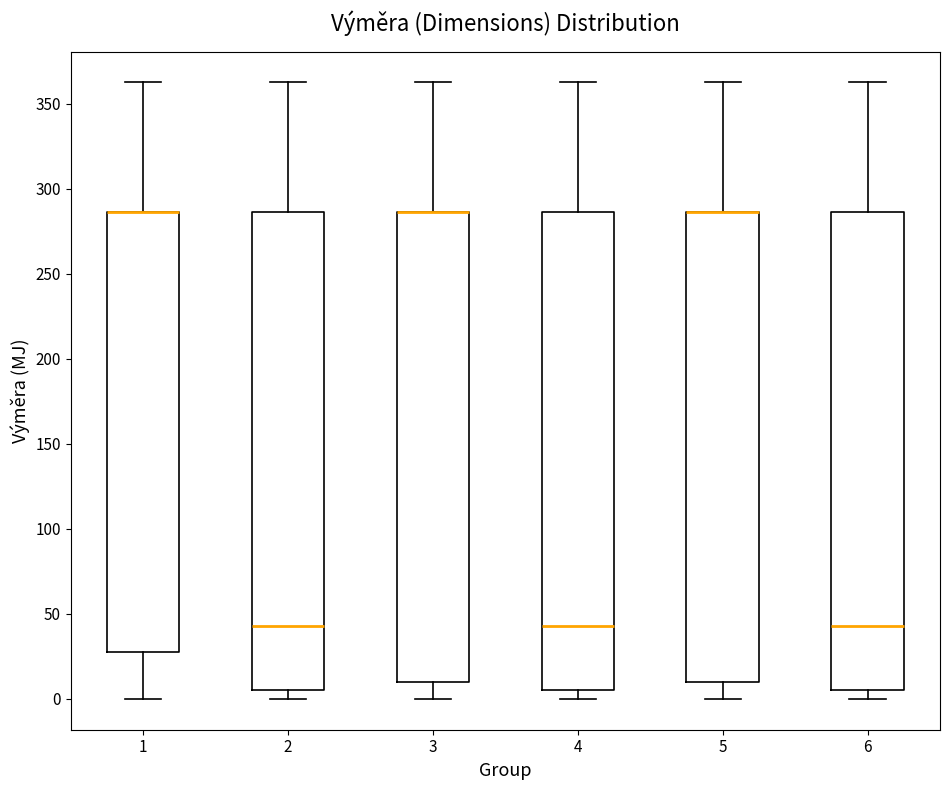

Reading left to right, transcribe this box plot: for each box, give where its median line is, the range the box spans, and where its two whiskers end, as read against the y-axis. The values are not printed on the chart, so give them approximately, as read against the axis.

1: median 285 (drawn on the box's upper edge), box 30 to 285, whiskers 0 to 360
2: median 45, box 5 to 285, whiskers 0 to 360
3: median 285 (drawn on the box's upper edge), box 10 to 285, whiskers 0 to 360
4: median 45, box 5 to 285, whiskers 0 to 360
5: median 285 (drawn on the box's upper edge), box 10 to 285, whiskers 0 to 360
6: median 45, box 5 to 285, whiskers 0 to 360